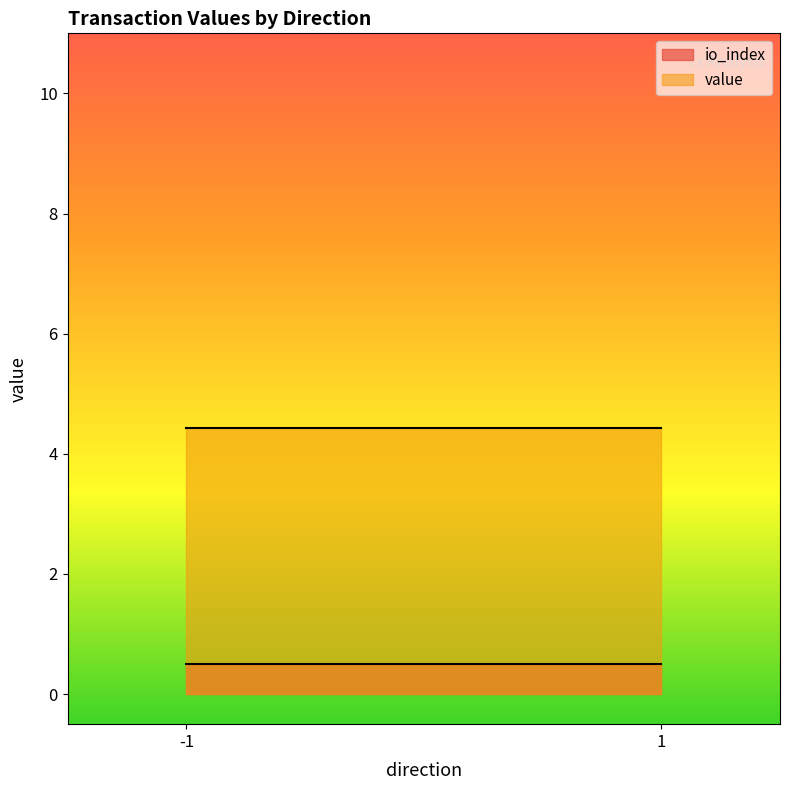

True or false: value and io_index cross at least once.

False